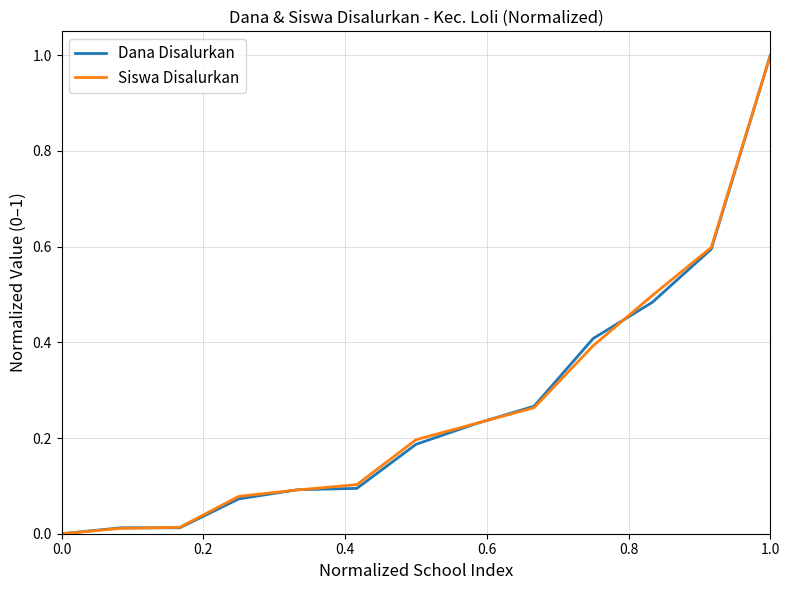

How many lines are shown in the chart?

2